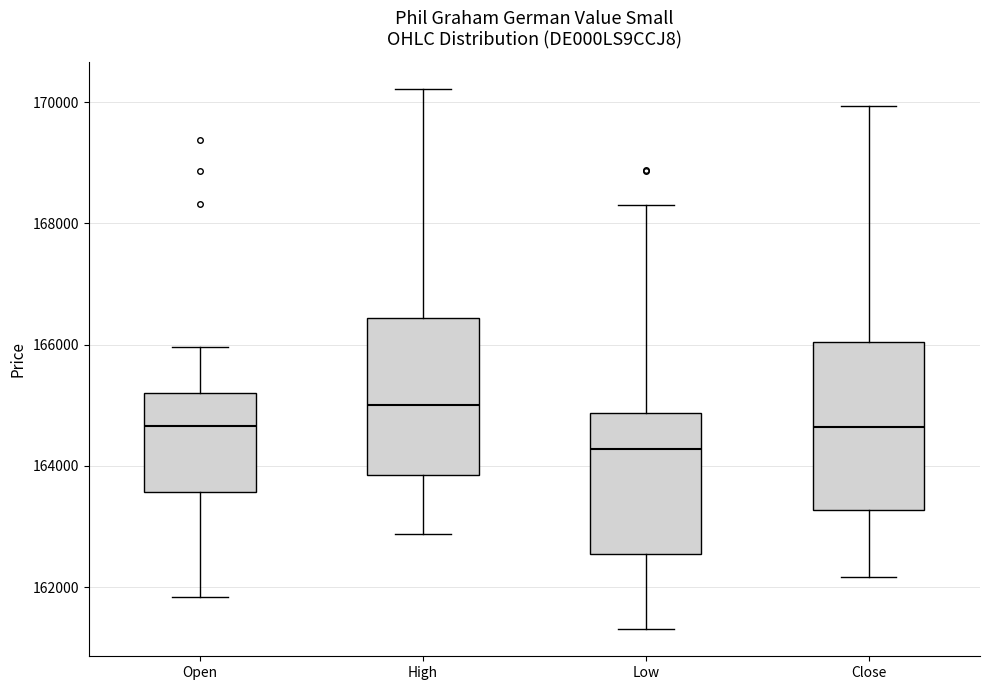

Where does the upper whisker of the box for Low end on the y-axis? The values are not printed on the chart, so give them approximately, as read against the axis.

168400